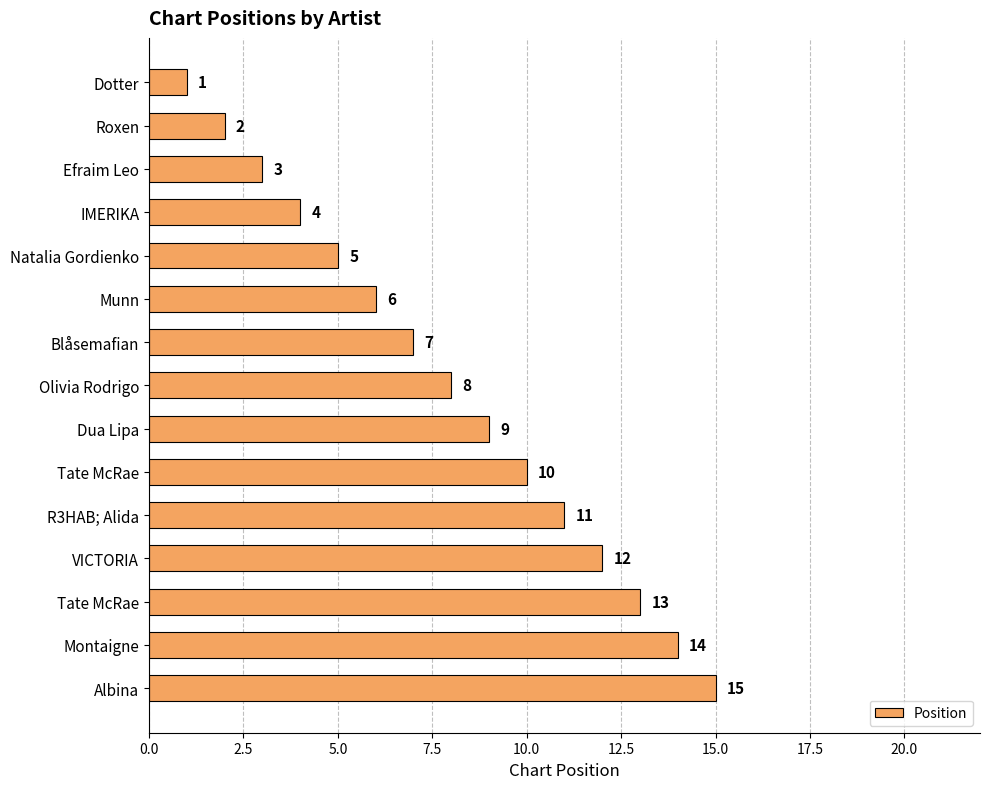

How many values are below 8?

7